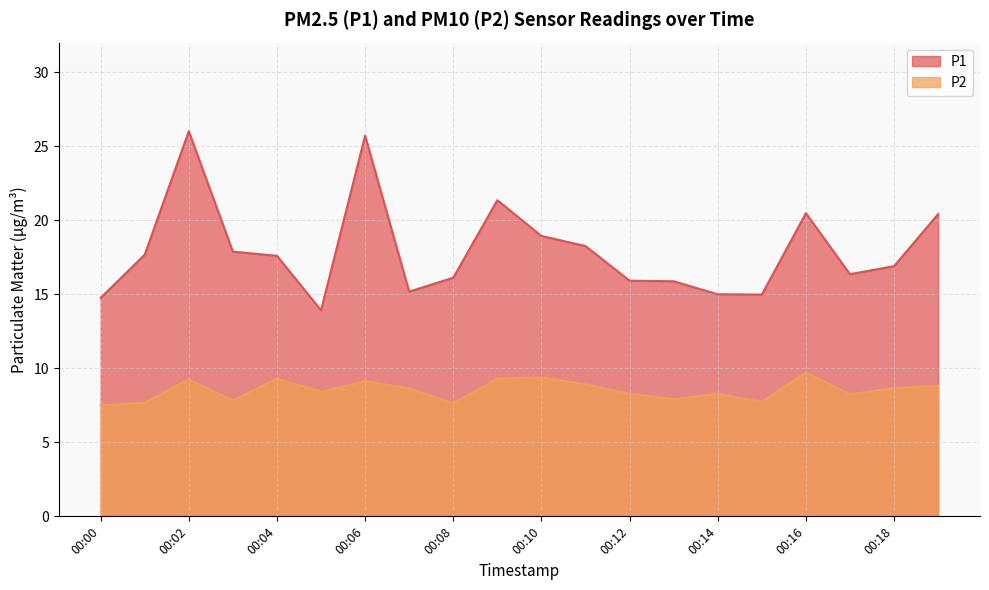

Where does the P2 series first go above 8?

00:02